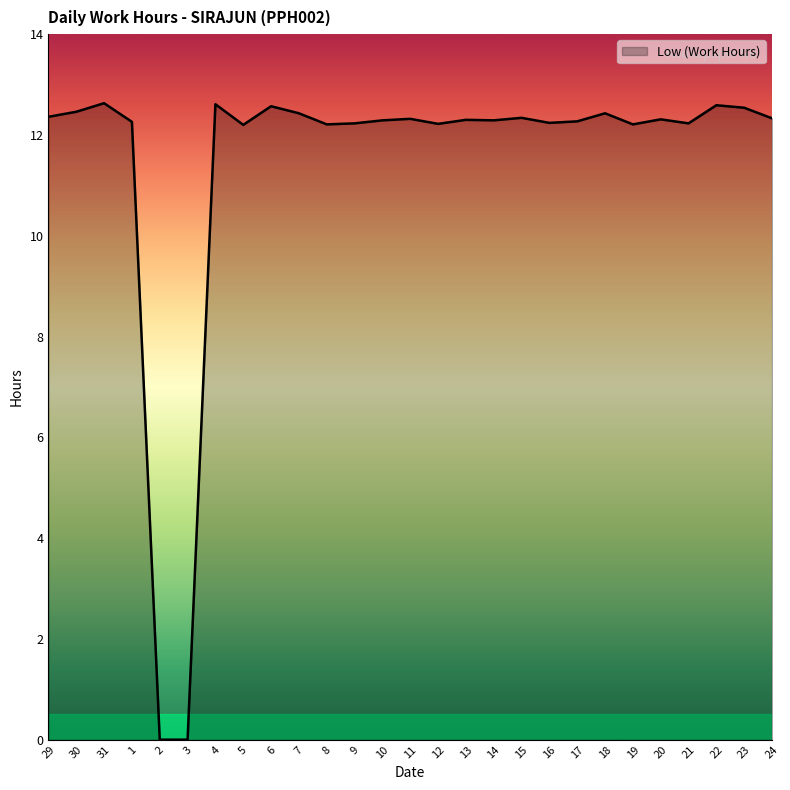

Where does the data first go above 12?

29